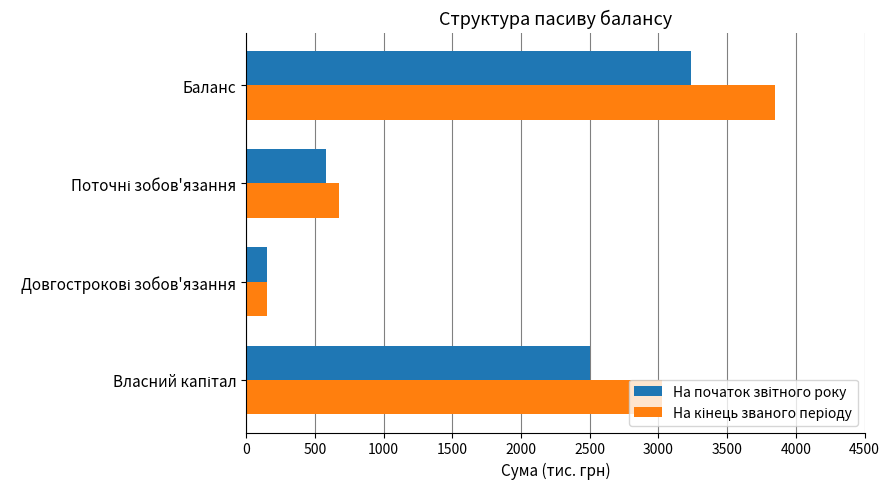

What is the greatest value displayed?

3848.7